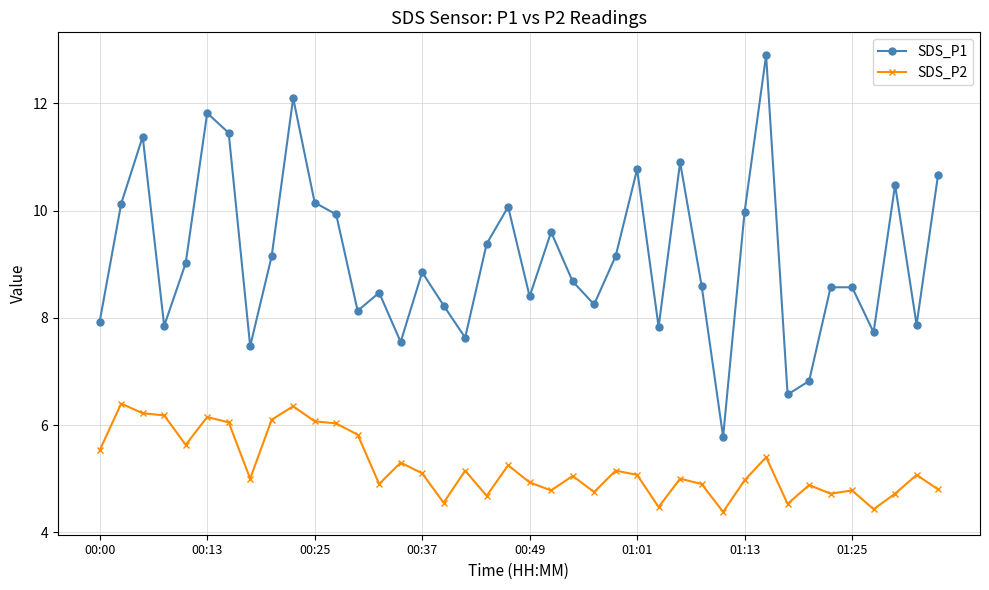

How many interior local valleys does the SDS_P1 series have?

12